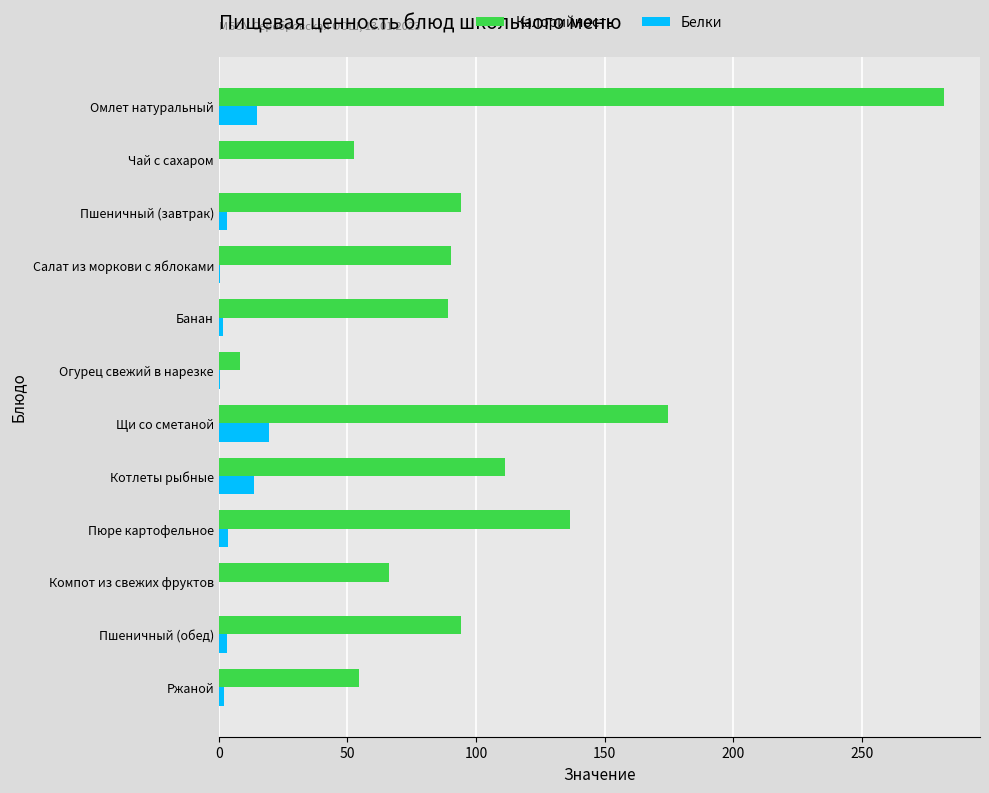

What is the total value across all series at Омлет натуральный?

296.6